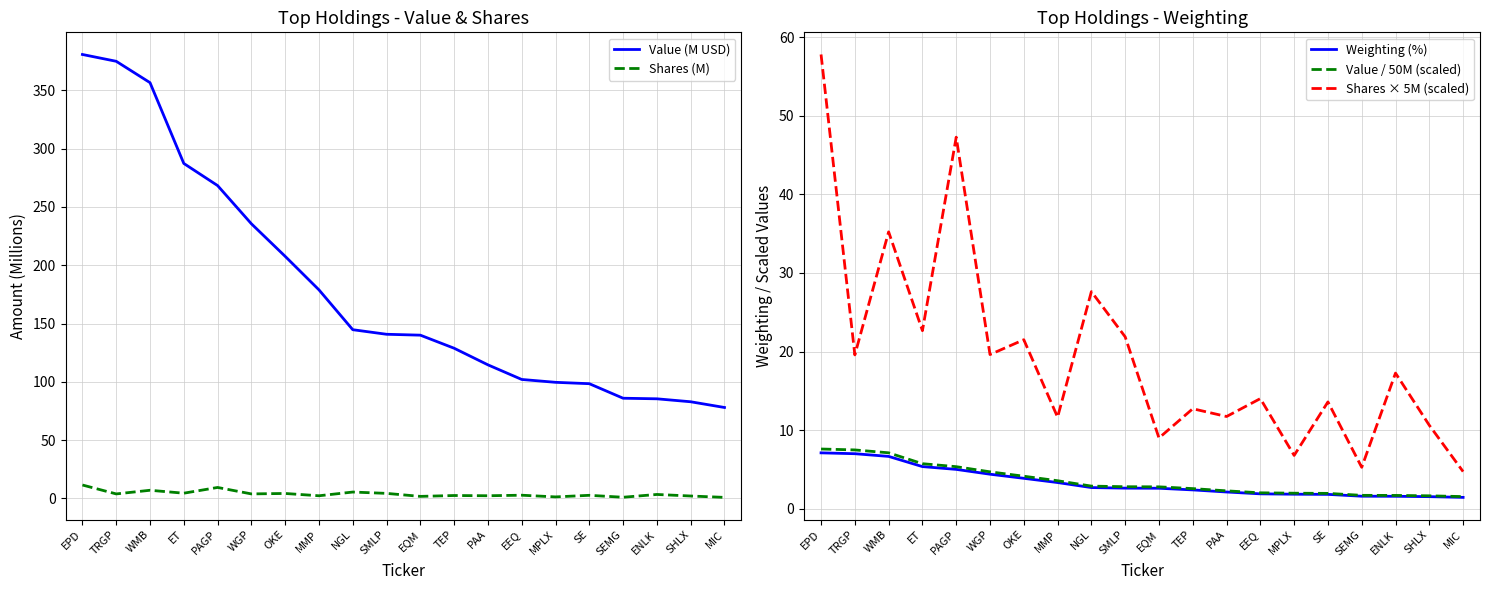

What is the maximum value shown in the chart?

380.6